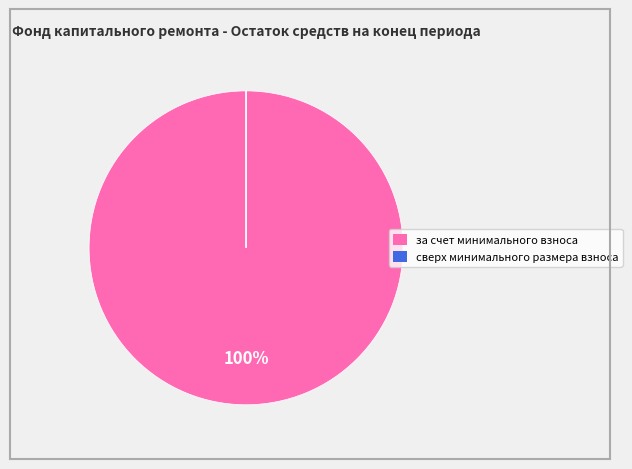

Which slice is the largest?

за счет минимального взноса